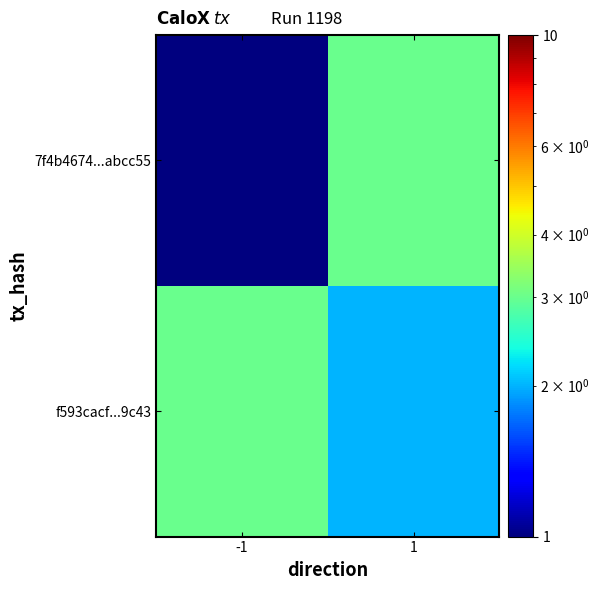

Which series has the widest spread of values?

7f4b4674...abcc55